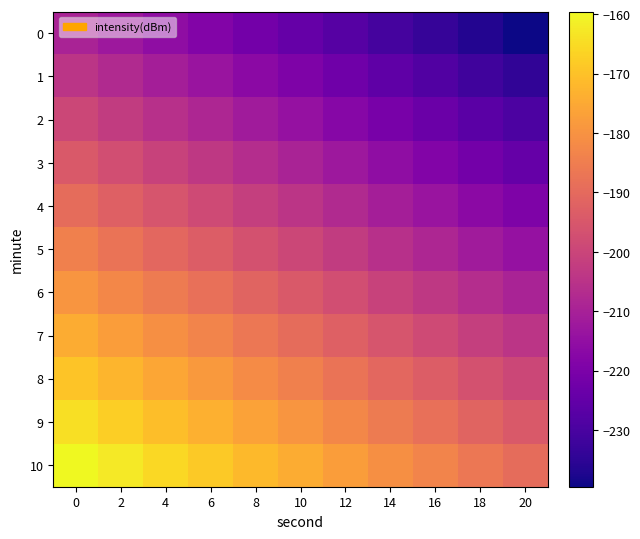

Count the number of categories in the chart.

11